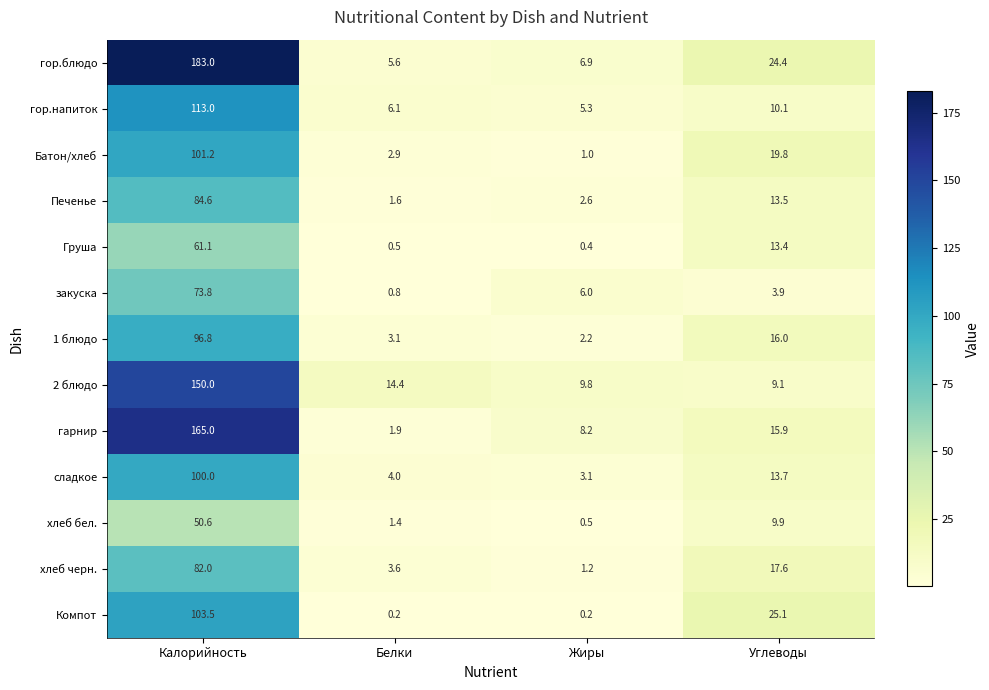

What is the difference between the maximum and minimum values in the Груша series?

60.7